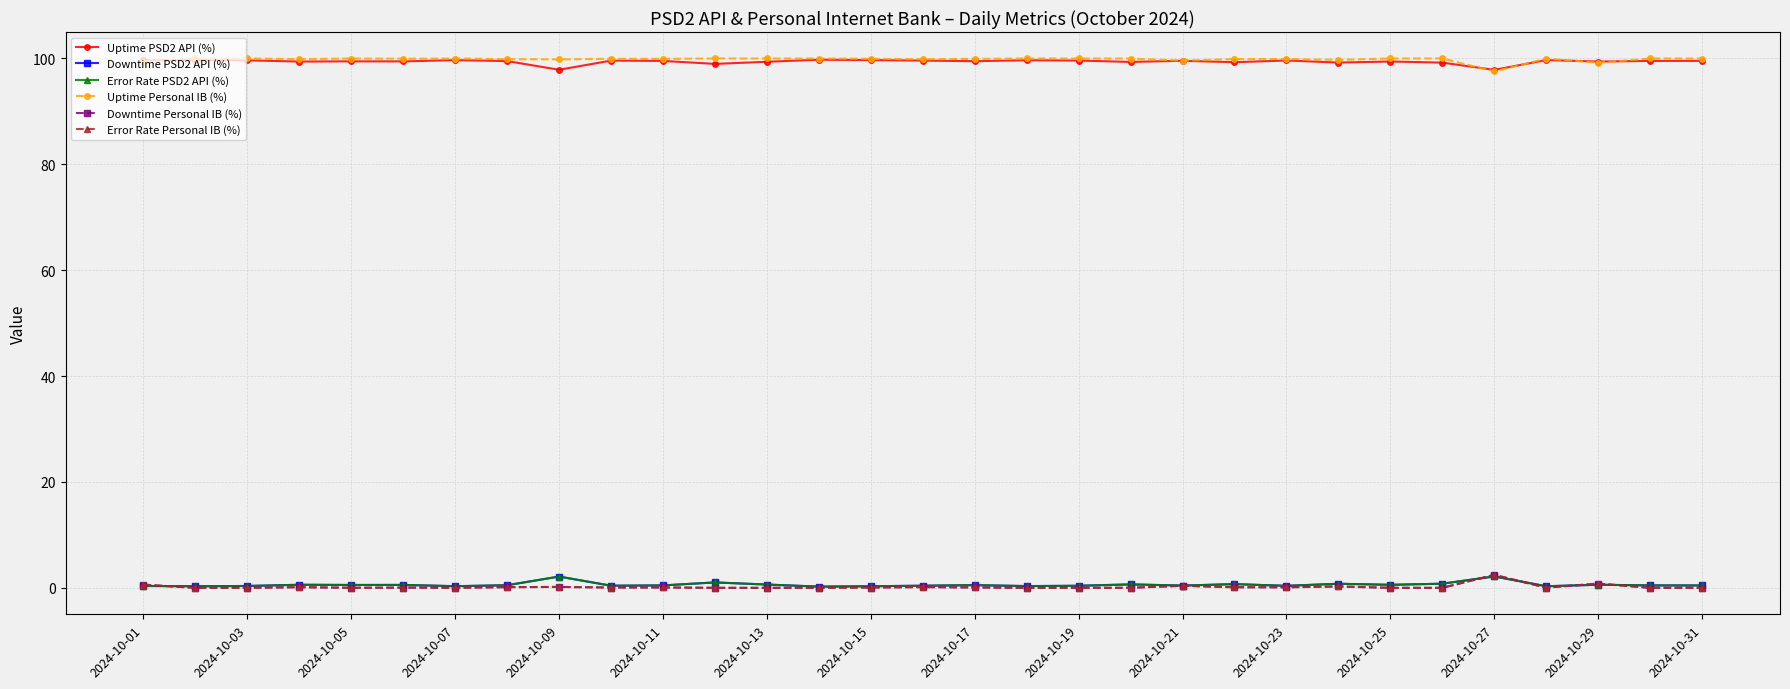

True or false: Downtime Personal IB (%) and Downtime PSD2 API (%) intersect in this chart.

True